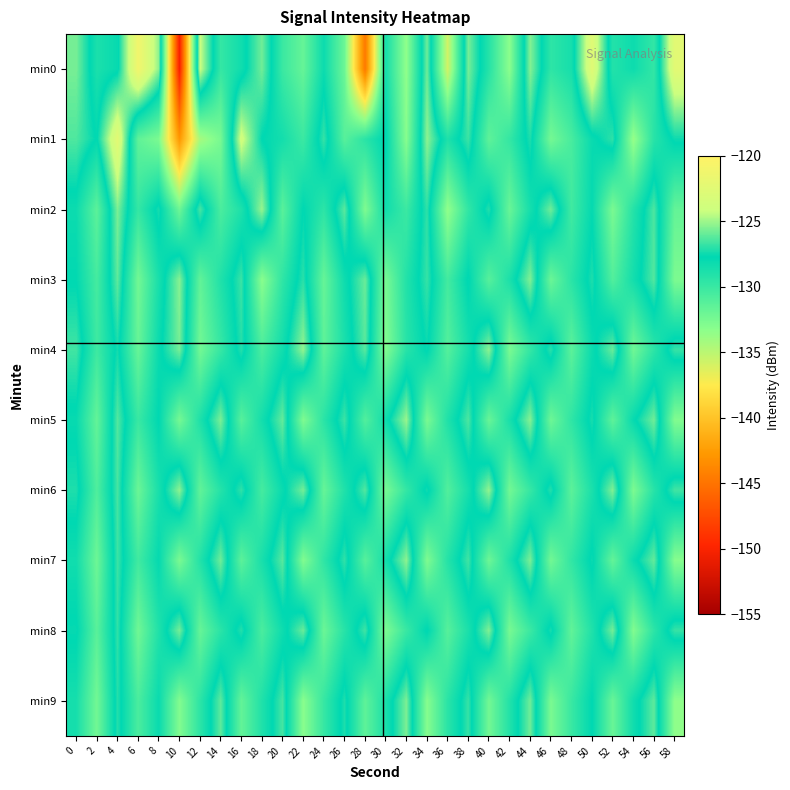

At which category is the sum across all series the highest?

4